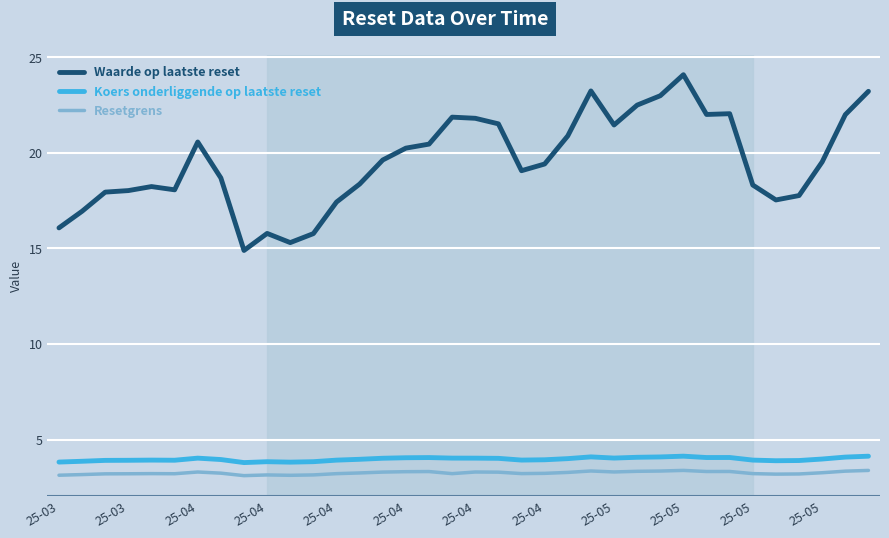

True or false: Resetgrens and Waarde op laatste reset cross at least once.

False